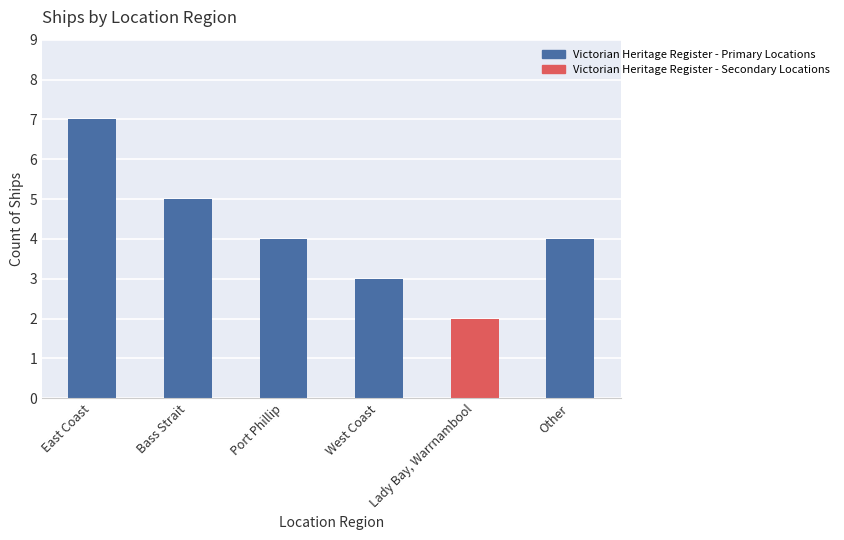

How many categories are shown in the chart?

6